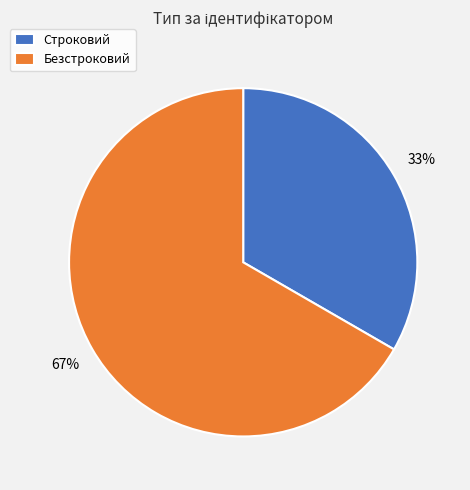

Which slice is the largest?

Безстроковий